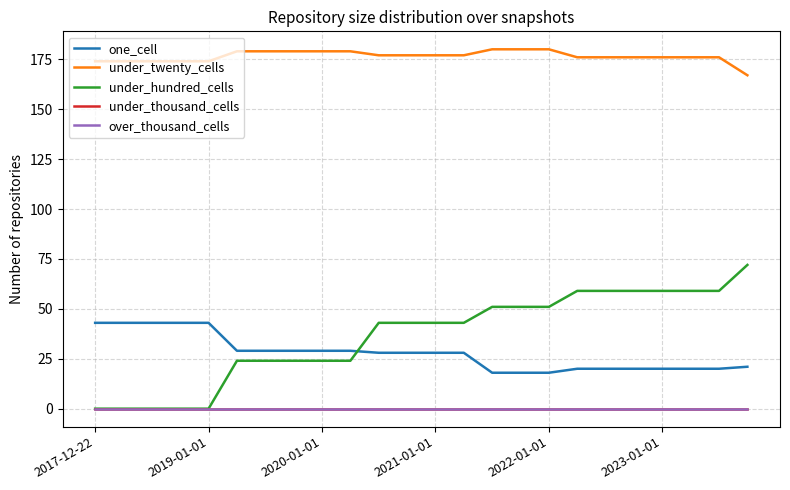

At how many categories does at least one series exceed 160?

24